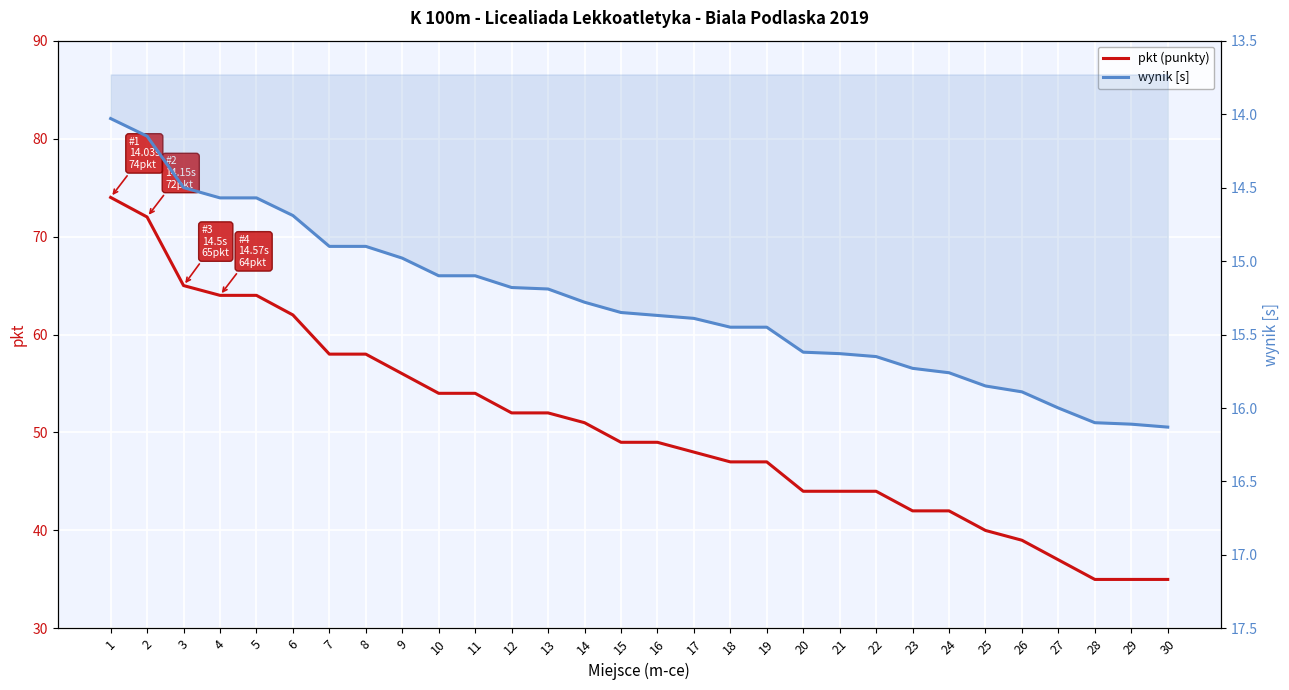

Reading left to right, extract all data points from this chart.

pkt (punkty): 1=74.0	2=72.0	3=65.0	4=64.0	5=64.0	6=62.0	7=58.0	8=58.0	9=56.0	10=54.0	11=54.0	12=52.0	13=52.0	14=51.0	15=49.0	16=49.0	17=48.0	18=47.0	19=47.0	20=44.0	21=44.0	22=44.0	23=42.0	24=42.0	25=40.0	26=39.0	27=37.0	28=35.0	29=35.0	30=35.0
wynik [s]: 1=14.0	2=14.2	3=14.5	4=14.6	5=14.6	6=14.7	7=14.9	8=14.9	9=15.0	10=15.1	11=15.1	12=15.2	13=15.2	14=15.3	15=15.3	16=15.4	17=15.4	18=15.4	19=15.4	20=15.6	21=15.6	22=15.7	23=15.7	24=15.8	25=15.8	26=15.9	27=16.0	28=16.1	29=16.1	30=16.1